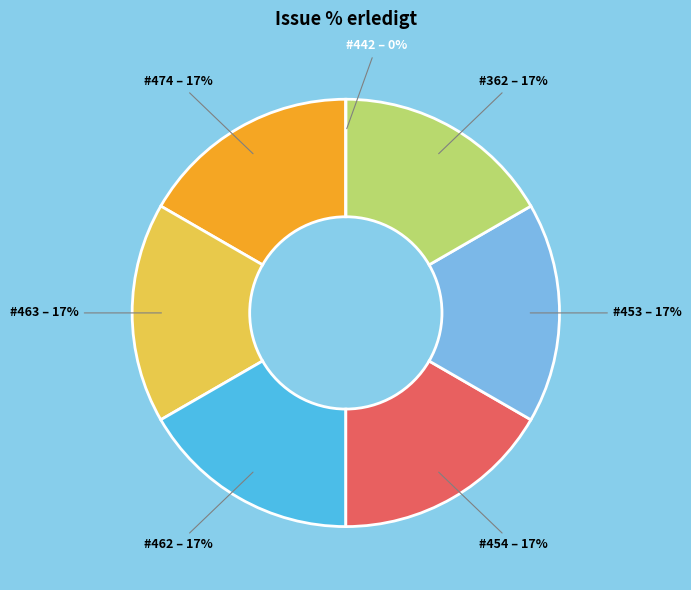

True or false: 463 accounts for 17% of the total.

True